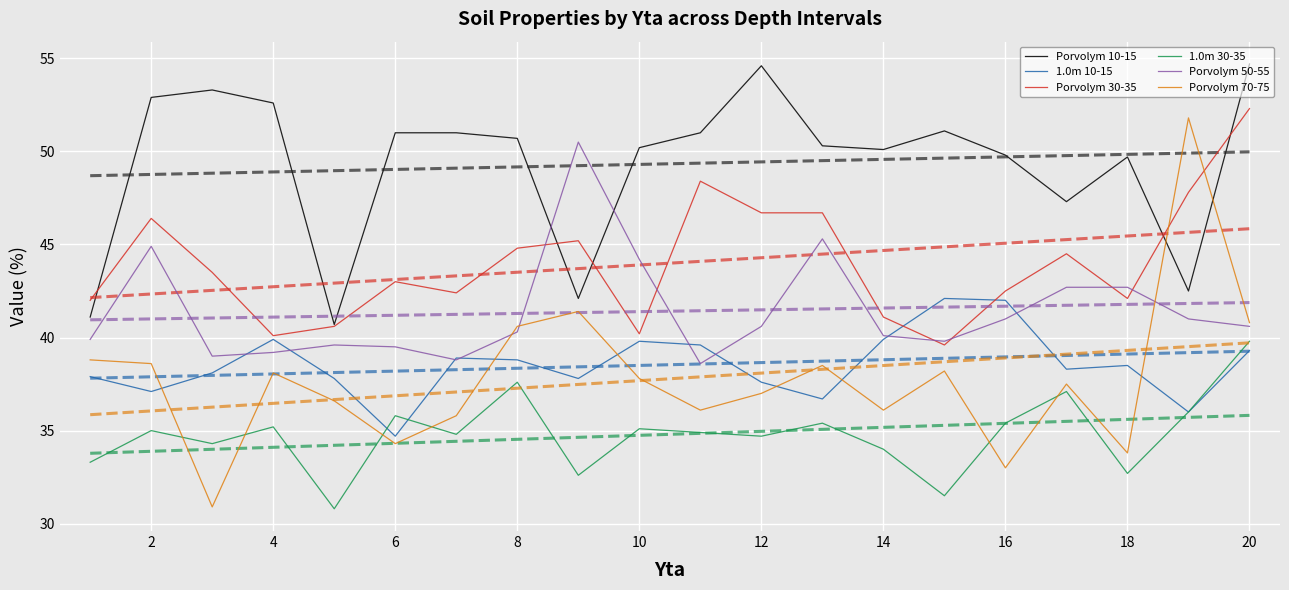

Which series ends up on top after the final intersection of Porvolym 30-35 and Porvolym 70-75?

Porvolym 30-35